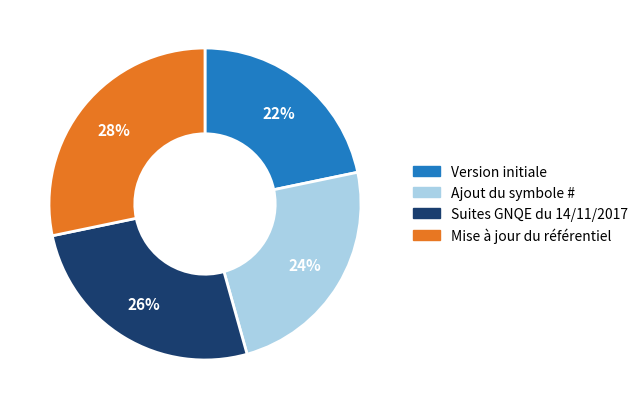

To the nearest percent, what portion does Suites GNQE du 14/11/2017 represent?

26%